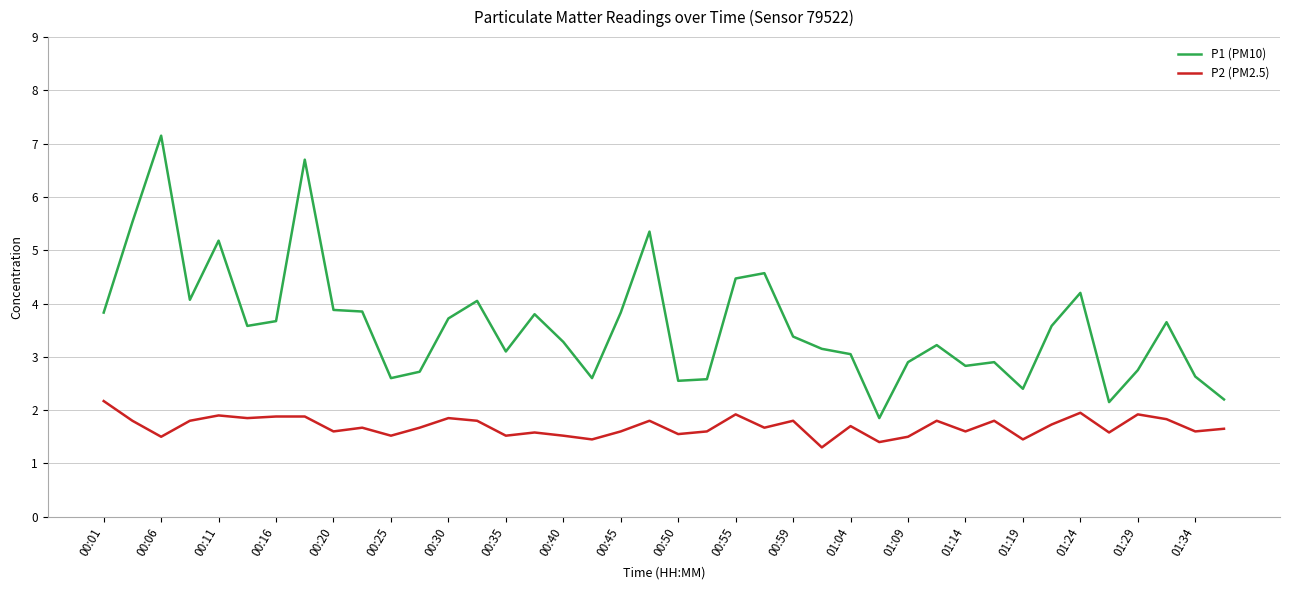

Which series has the largest range (max minus min)?

P1 (PM10)